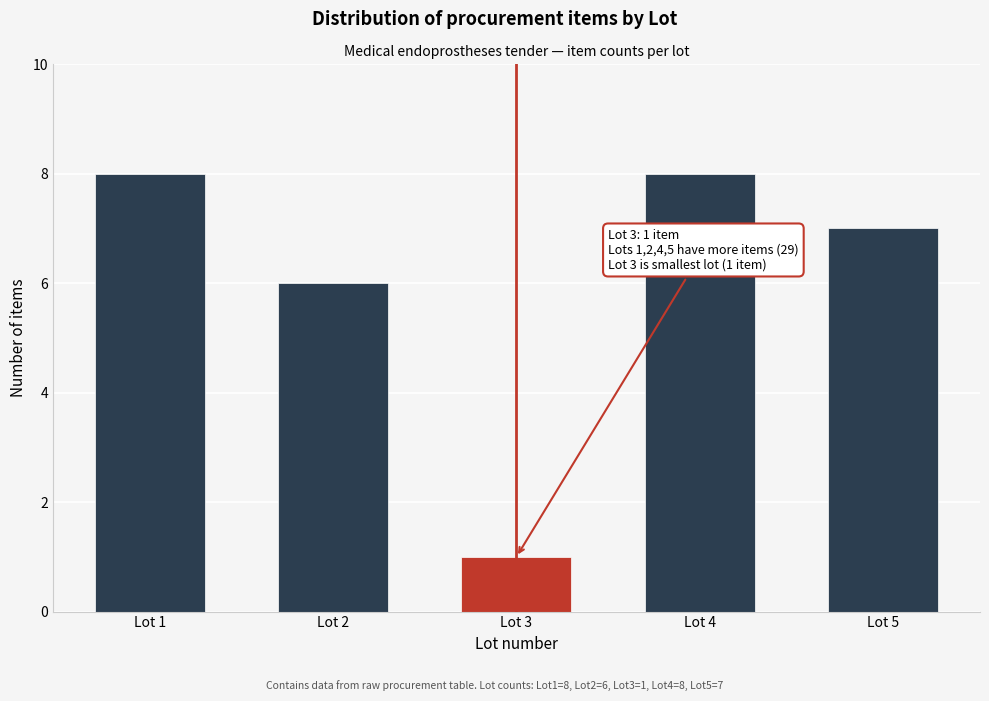

Reading right to left, extract all data points from this chart.

7	8	1	6	8